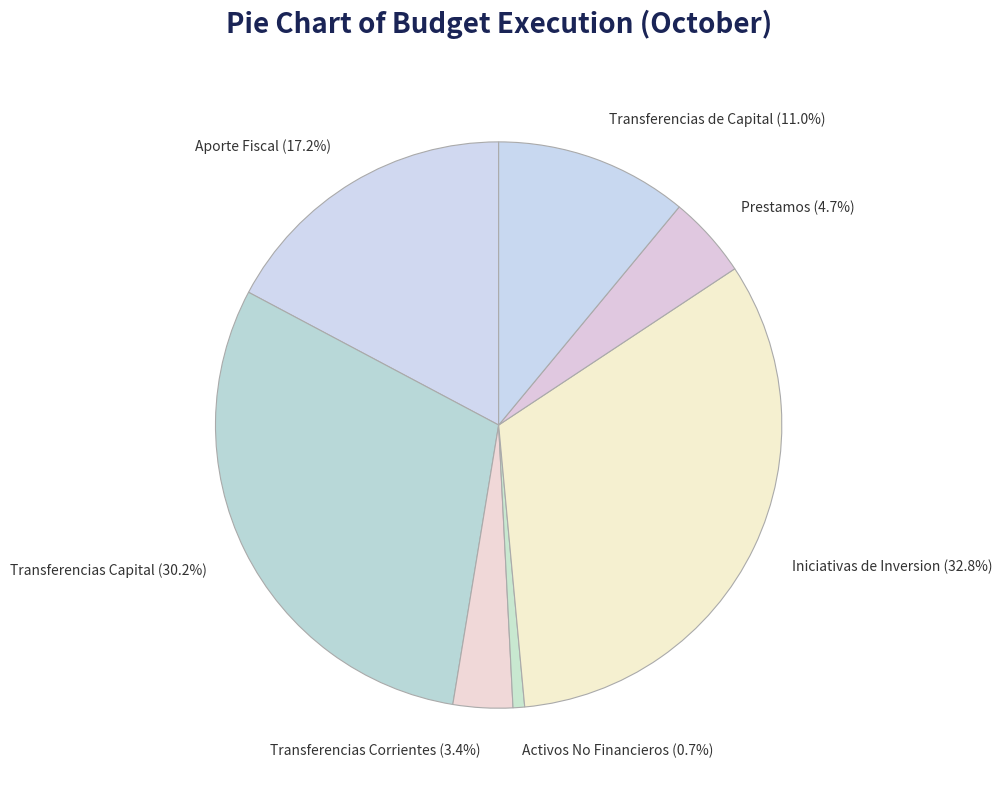

Count the number of slices in the pie.

7